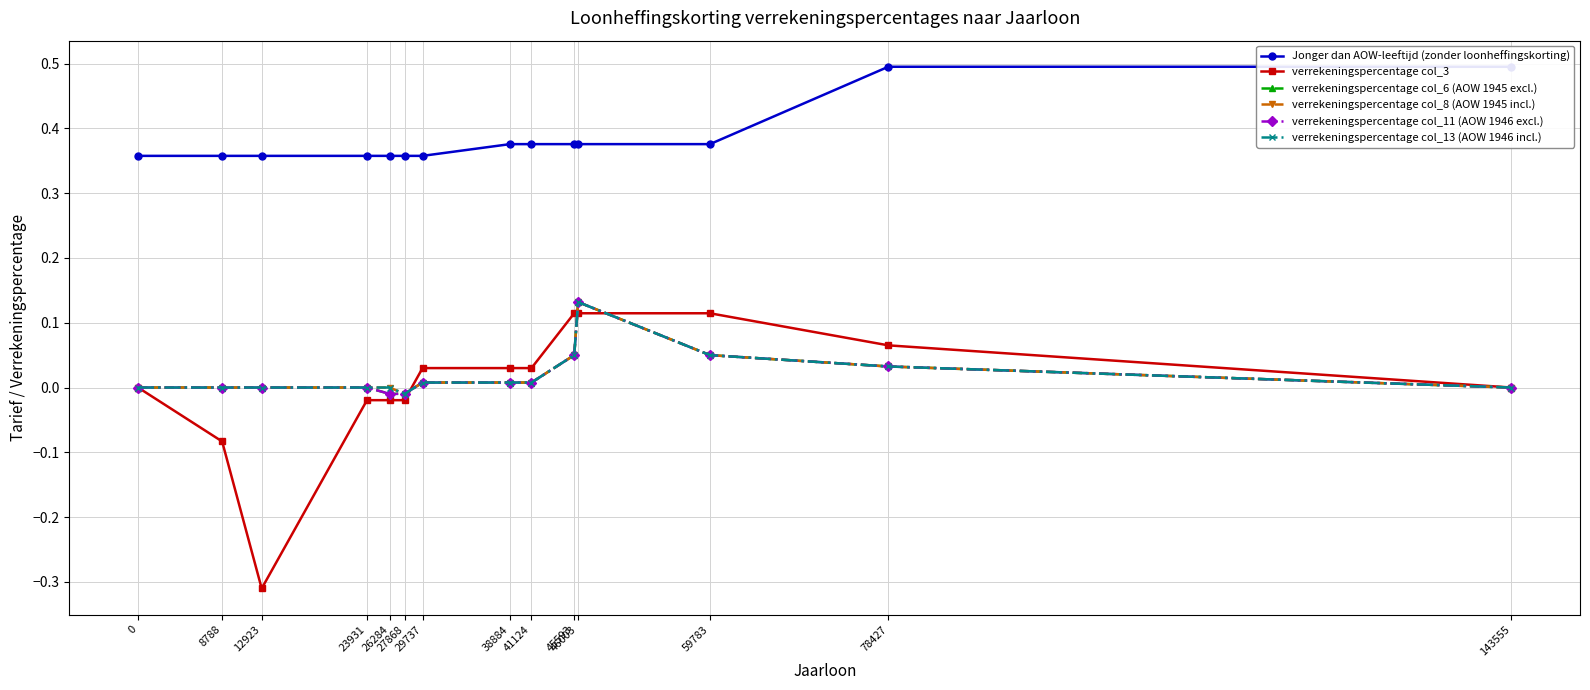

What is the total value across all series at 38884?

0.4